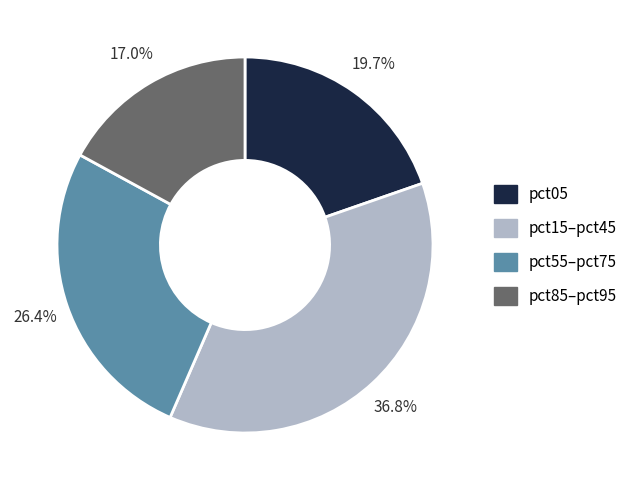

Is the sum of pct85–pct95 and pct55–pct75 greater than half?

No